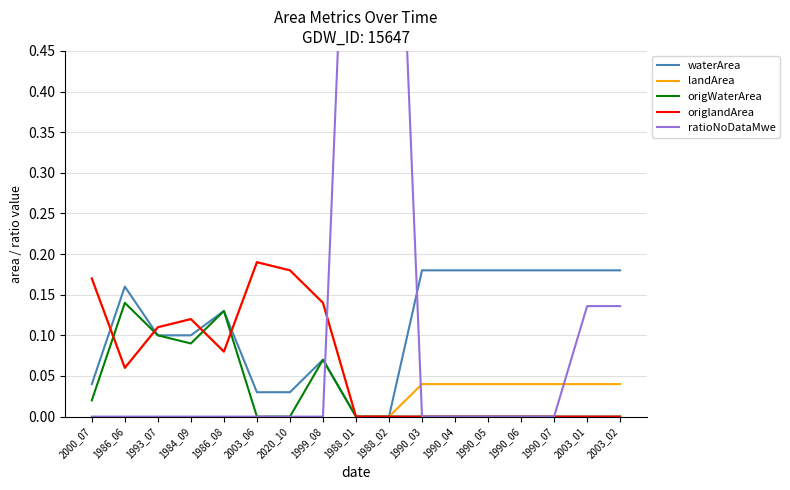

Is it true that landArea equals 0.0 at 1990_05?

False